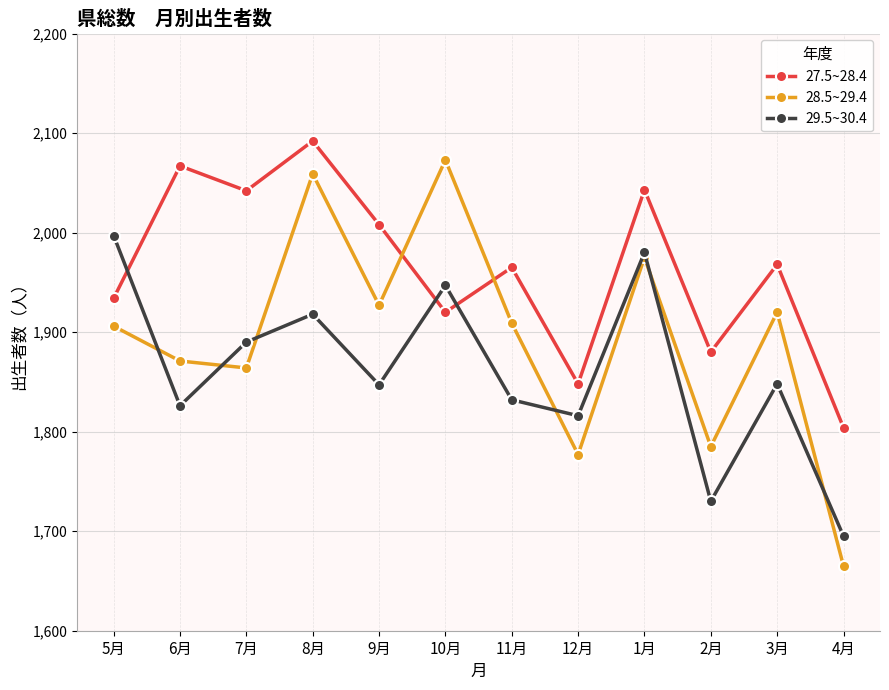

Is the value of 28.5~29.4 at 10月 greater than the value of 29.5~30.4 at 6月?

Yes